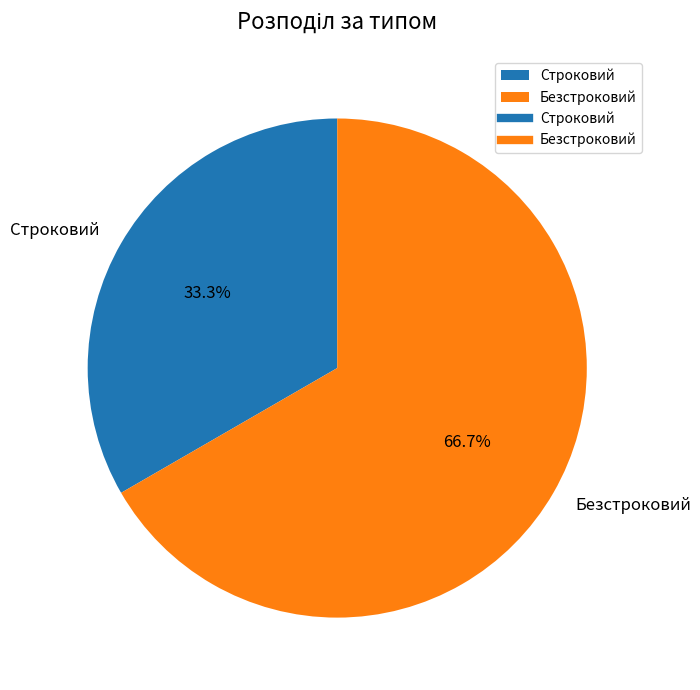

How many slices are in this pie chart?

2